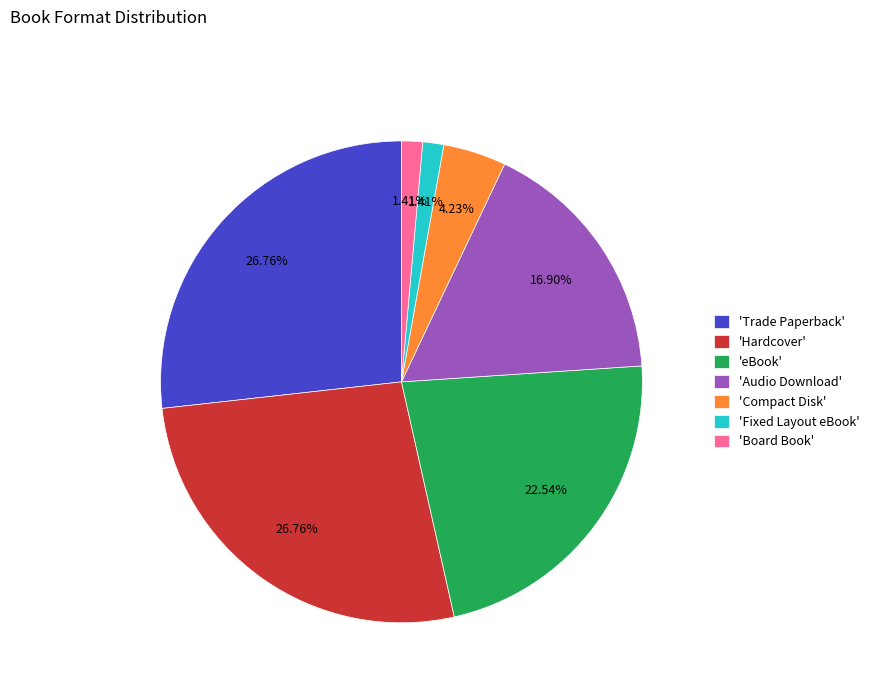

Does 'Hardcover' represent more than half of the total?

No